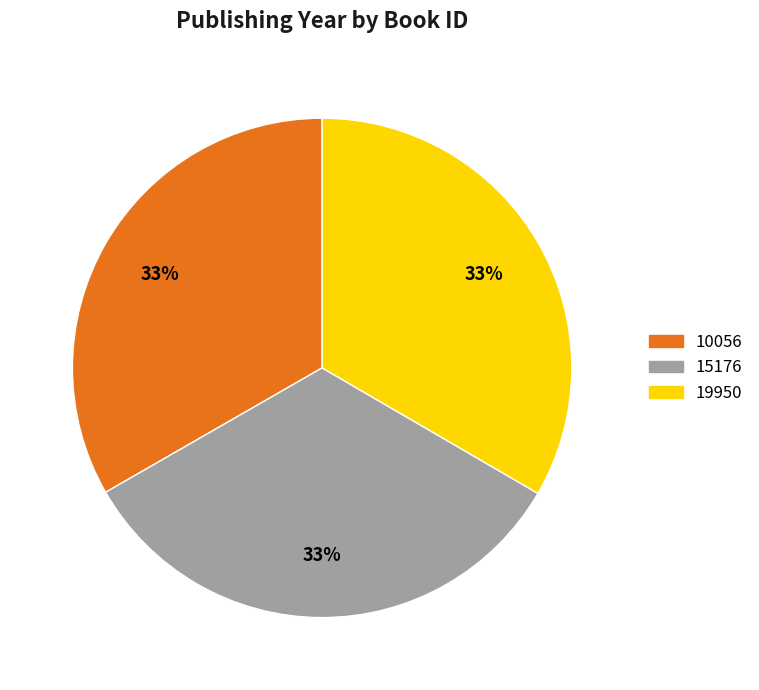

What is the total percentage of 15176 and 10056?

66.6%